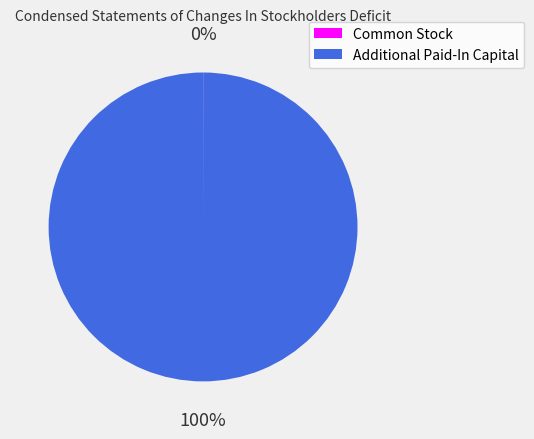

To the nearest percent, what is the difference between the largest and smallest slice percentages?

100%